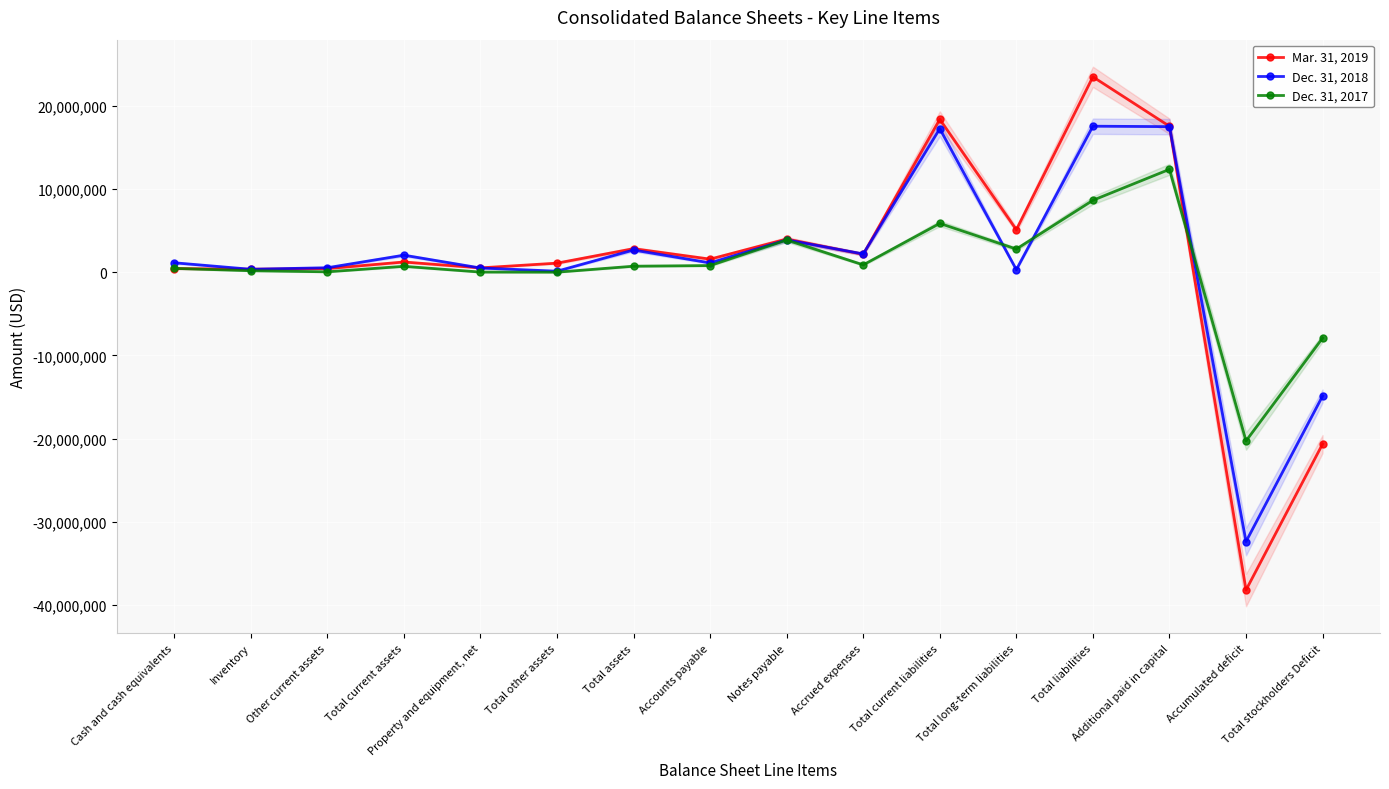

What is the average value of the Mar. 31, 2019 series?

1262734